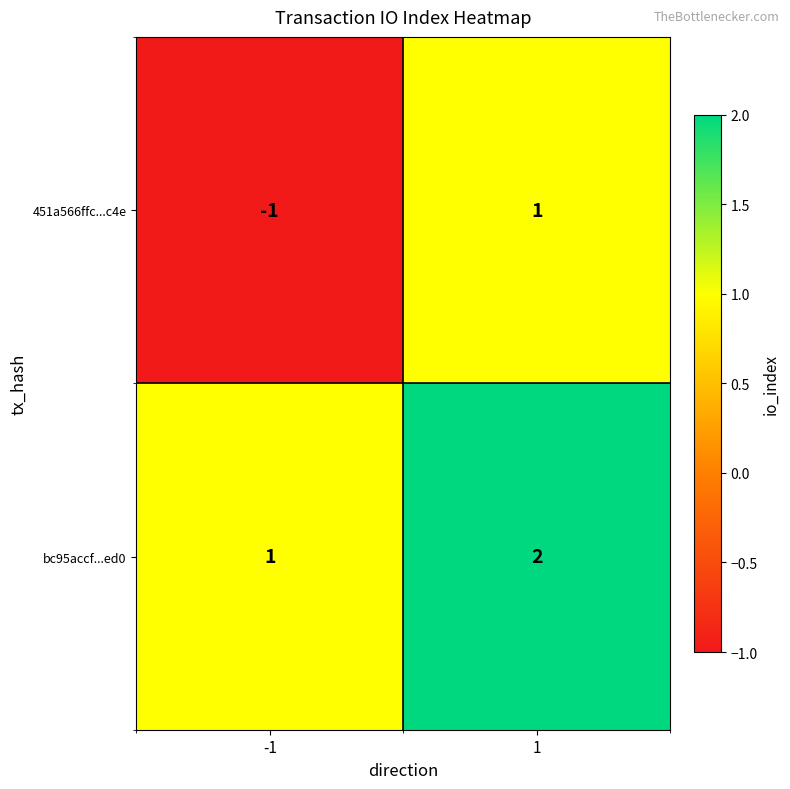

Reading left to right, transcribe all the data shown in this chart.

451a566ffc...c4e: -1=-1	1=1
bc95accf...ed0: -1=1	1=2